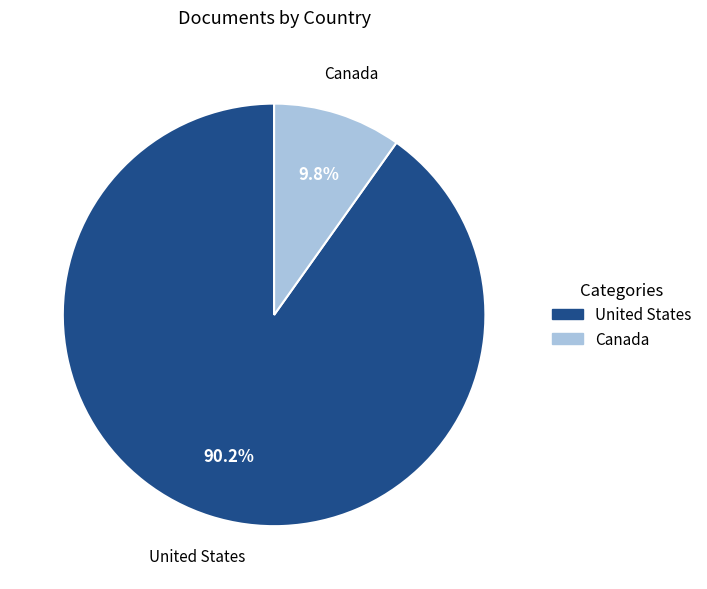

To the nearest percent, what is the average slice percentage?

50%